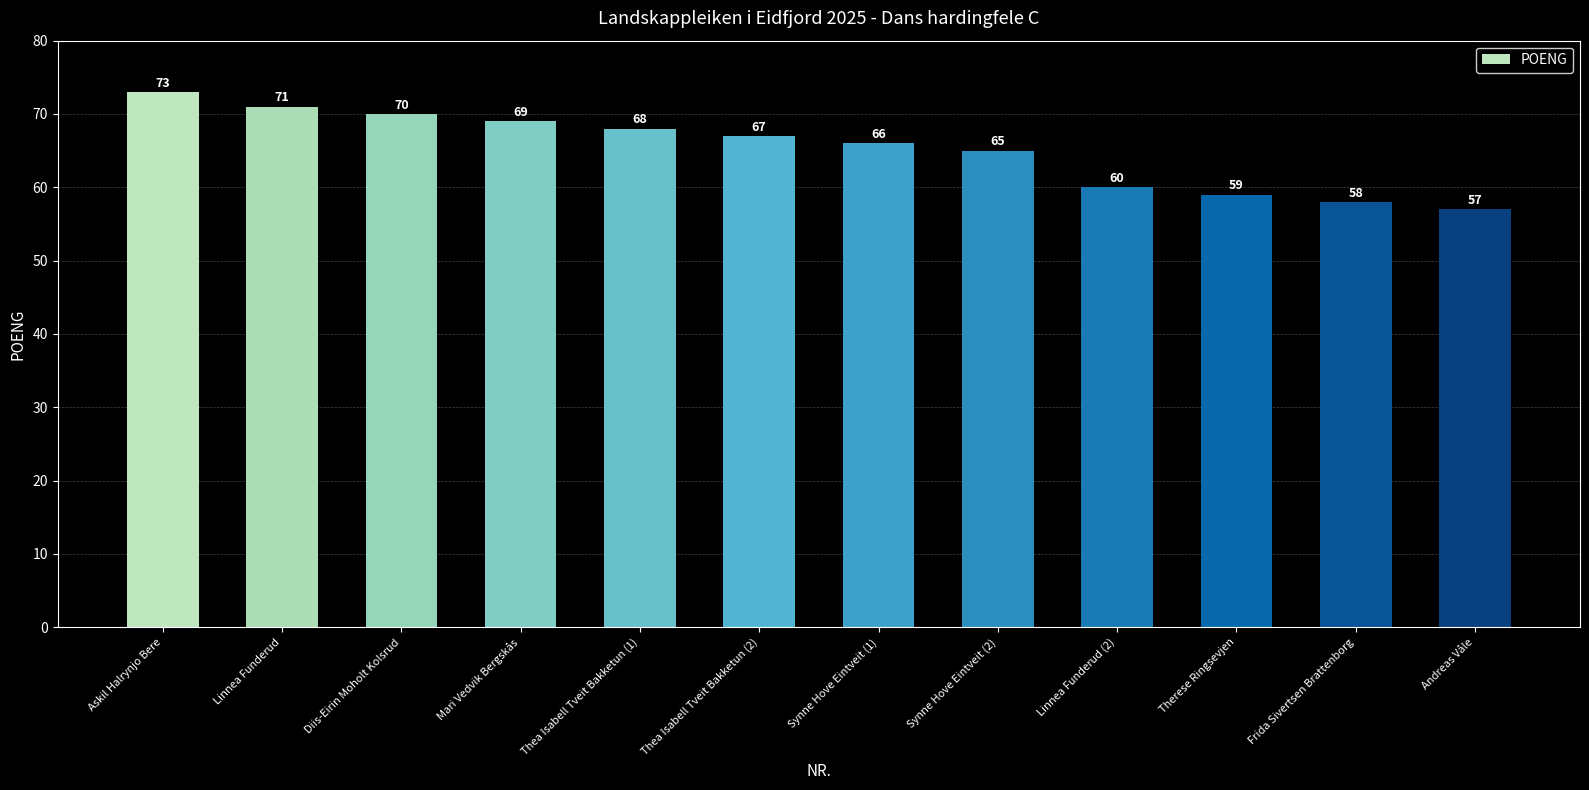

What is the ratio of the value at Therese Ringsevjen to the value at Diis-Eirin Moholt Kolsrud?

0.8